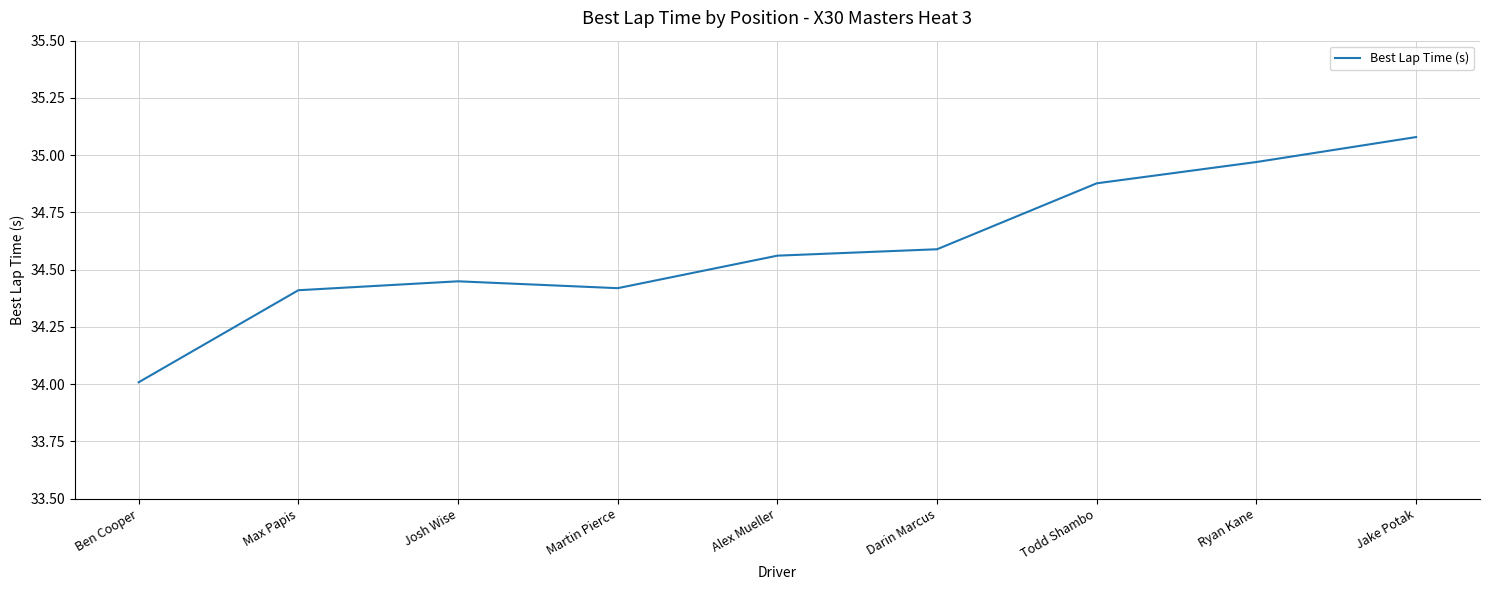

Does the chart display data point markers on the line(s)?

No